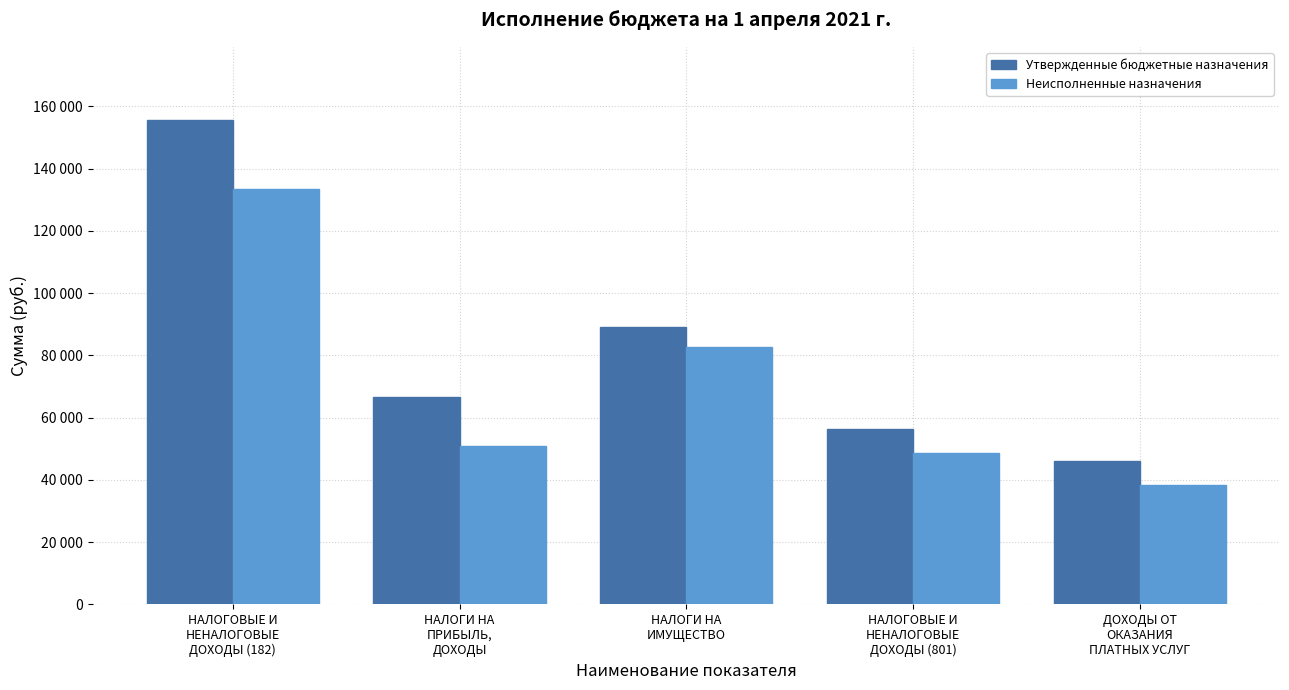

What is the minimum value for Неисполненные назначения?

38498.0